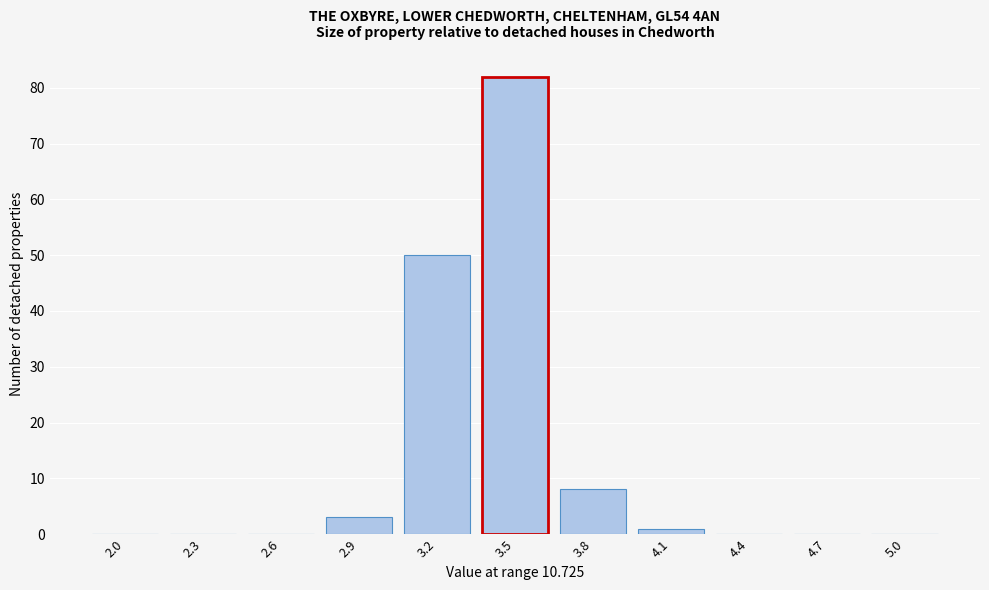

Reading left to right, what are all the values shown in this chart?

2.0=0	2.3=0	2.6=0	2.9=3	3.2=50	3.5=82	3.8=8	4.1=1	4.4=0	4.7=0	5.0=0